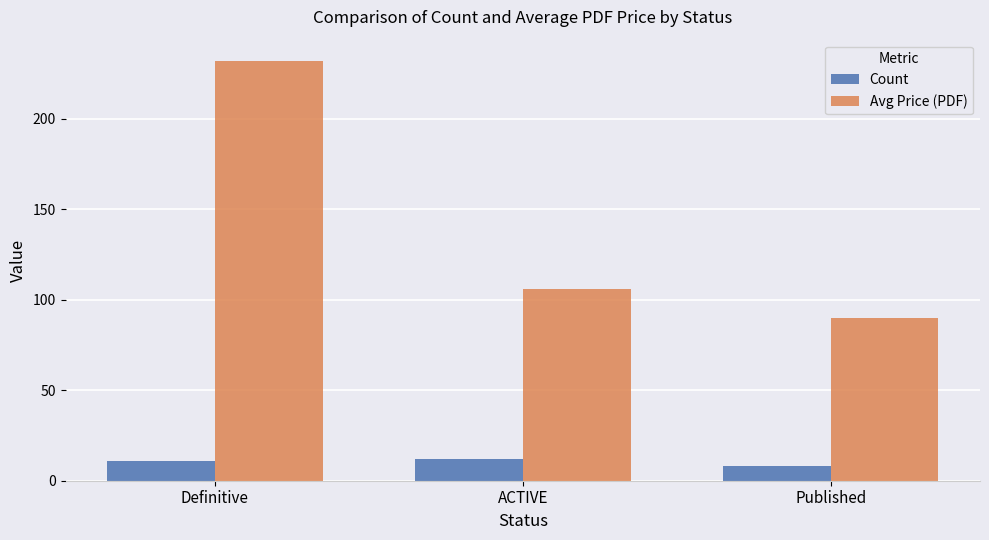

The value of Avg Price (PDF) at Published is 123.4. True or false?

False